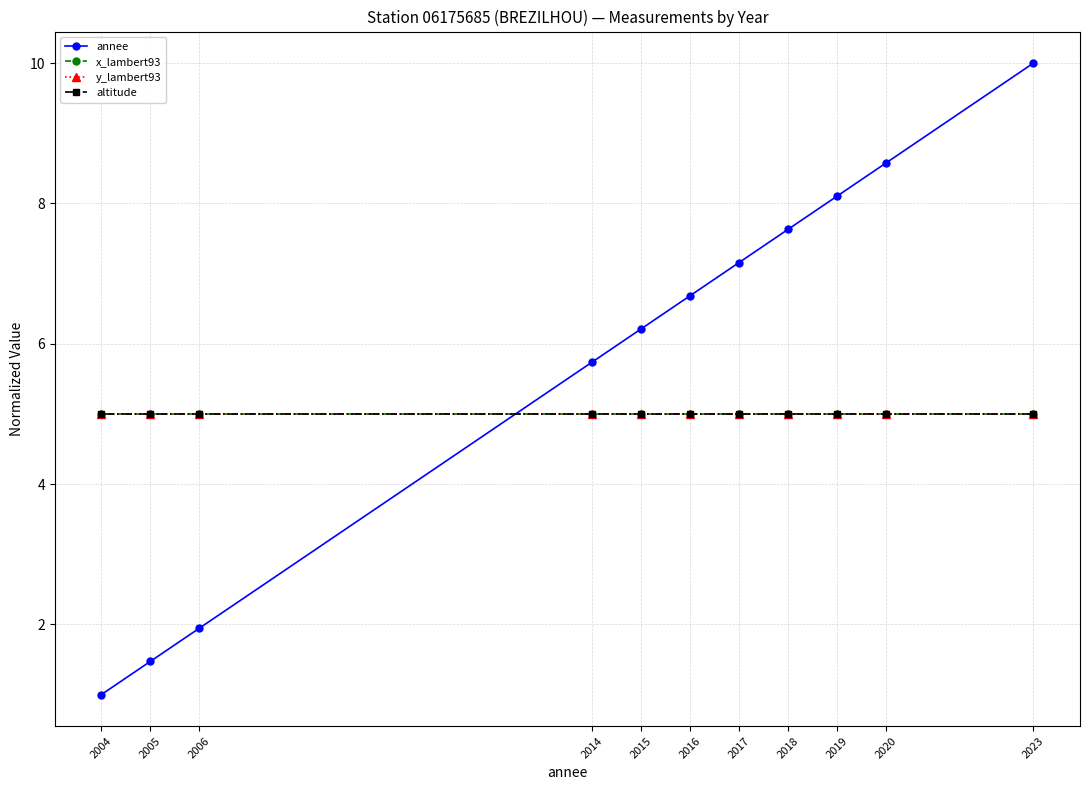

Which series has the widest spread of values?

annee